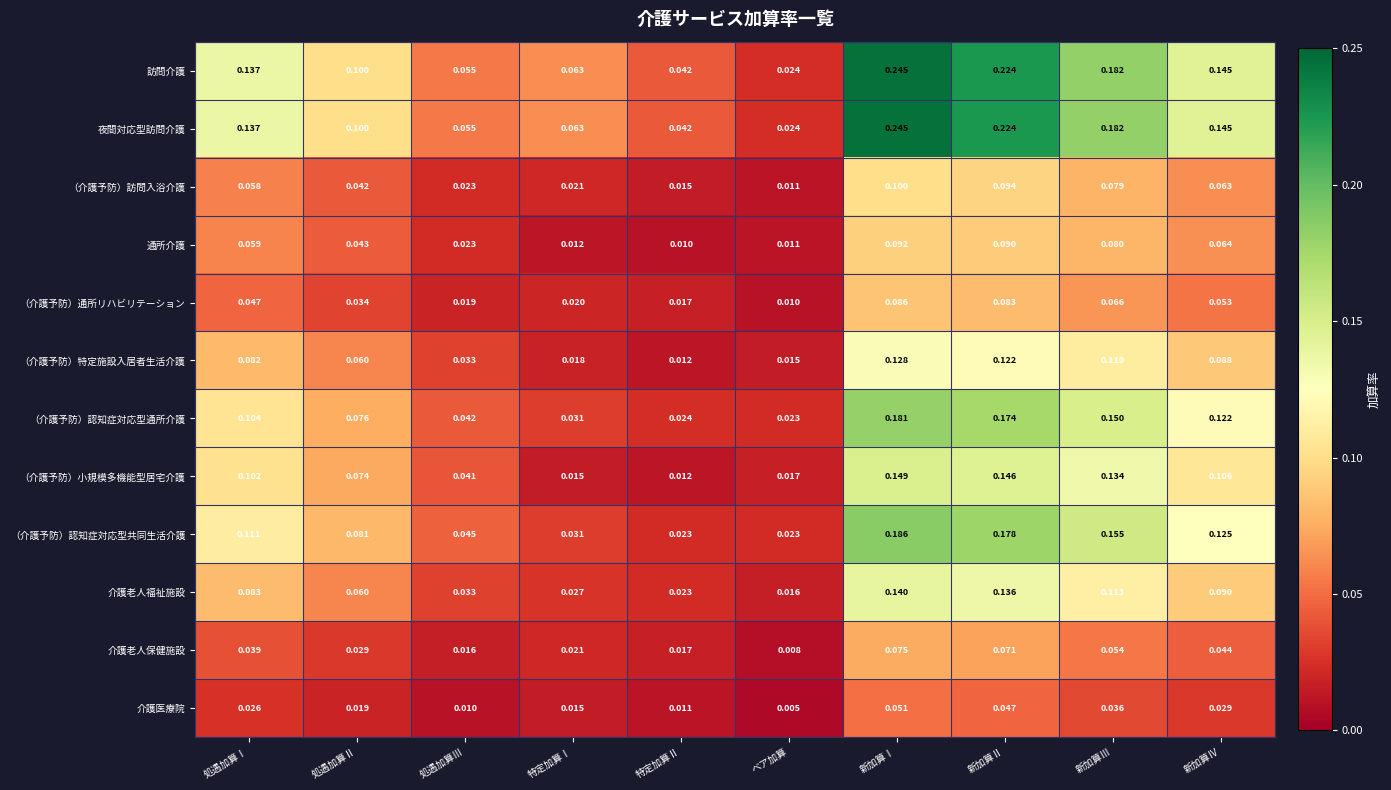

List the labels in order of 介護老人保健施設 value, smallest first.

ベア加算, 処遇加算Ⅲ, 特定加算Ⅱ, 特定加算Ⅰ, 処遇加算Ⅱ, 処遇加算Ⅰ, 新加算Ⅳ, 新加算Ⅲ, 新加算Ⅱ, 新加算Ⅰ